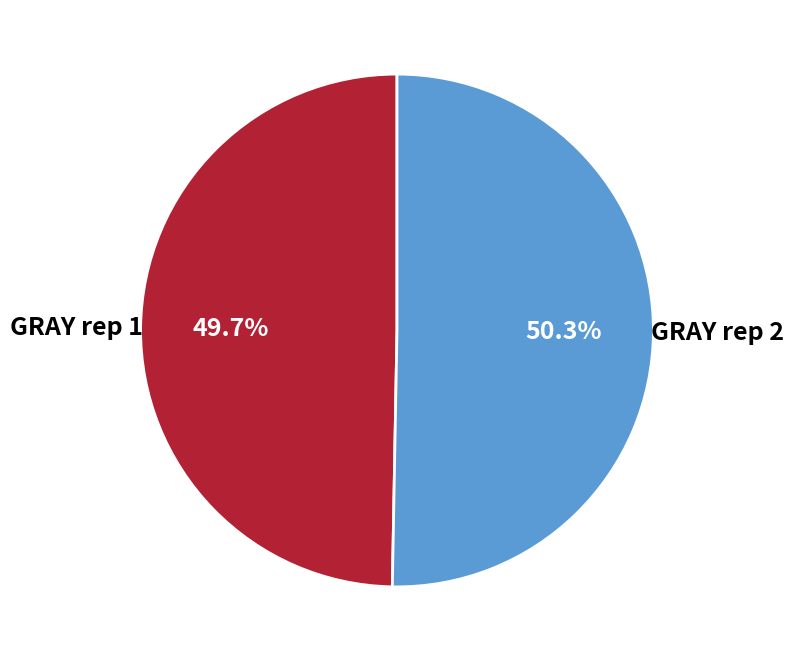

Rank the categories by value from highest to lowest.

GRAY rep 2, GRAY rep 1